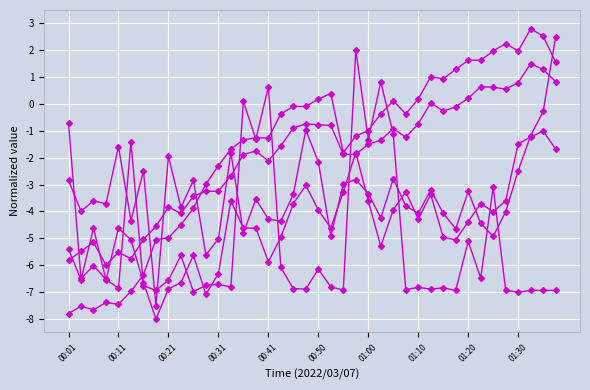

The value of BME280_humidity at 10 is -1.0. True or false?

False